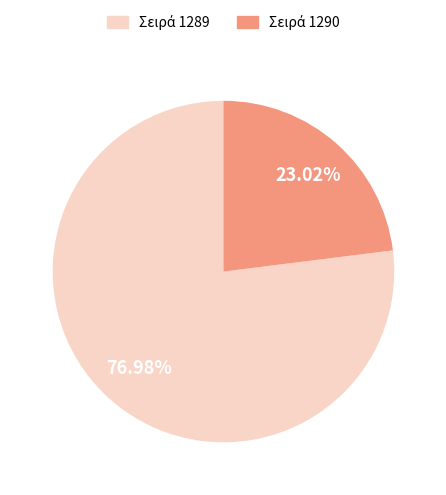

Is there any slice that represents more than half of the pie?

Yes